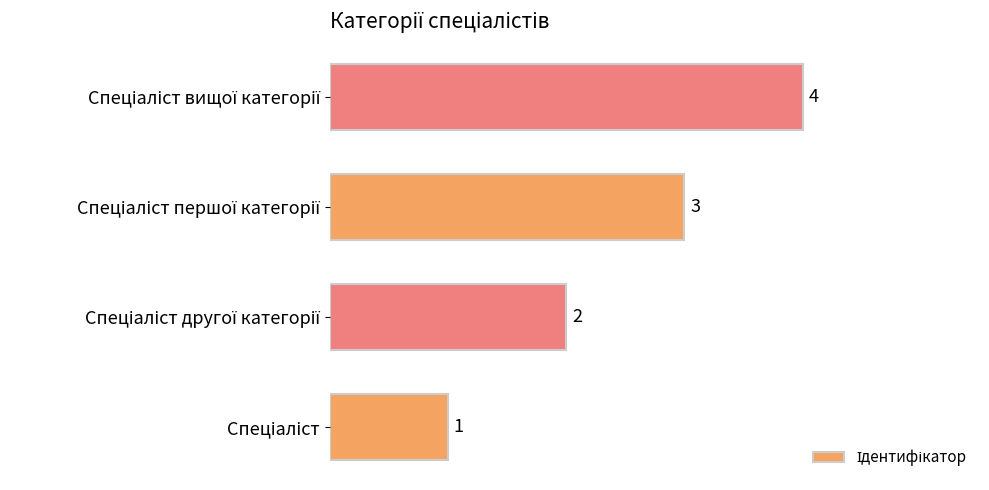

Are the bars grouped side by side (vs. stacked)?

No